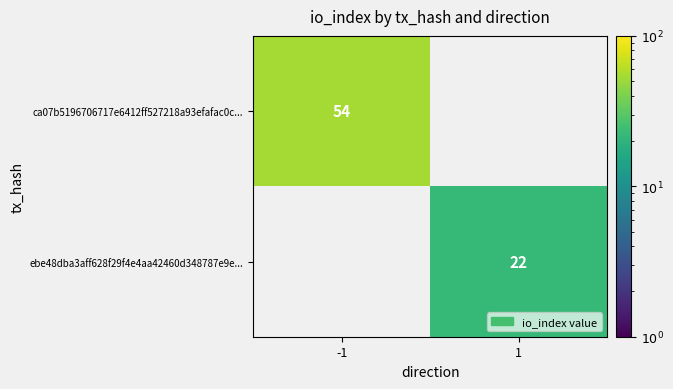

Which has a higher value, 1 or -1?

-1